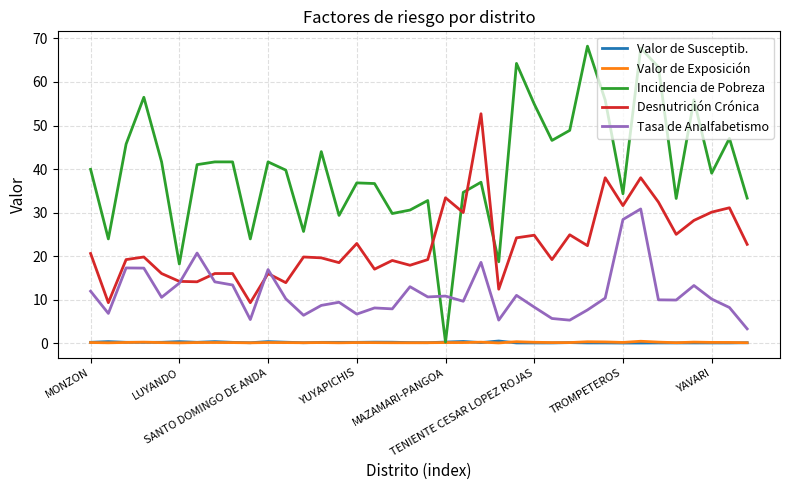

What is the greatest value displayed?

68.2